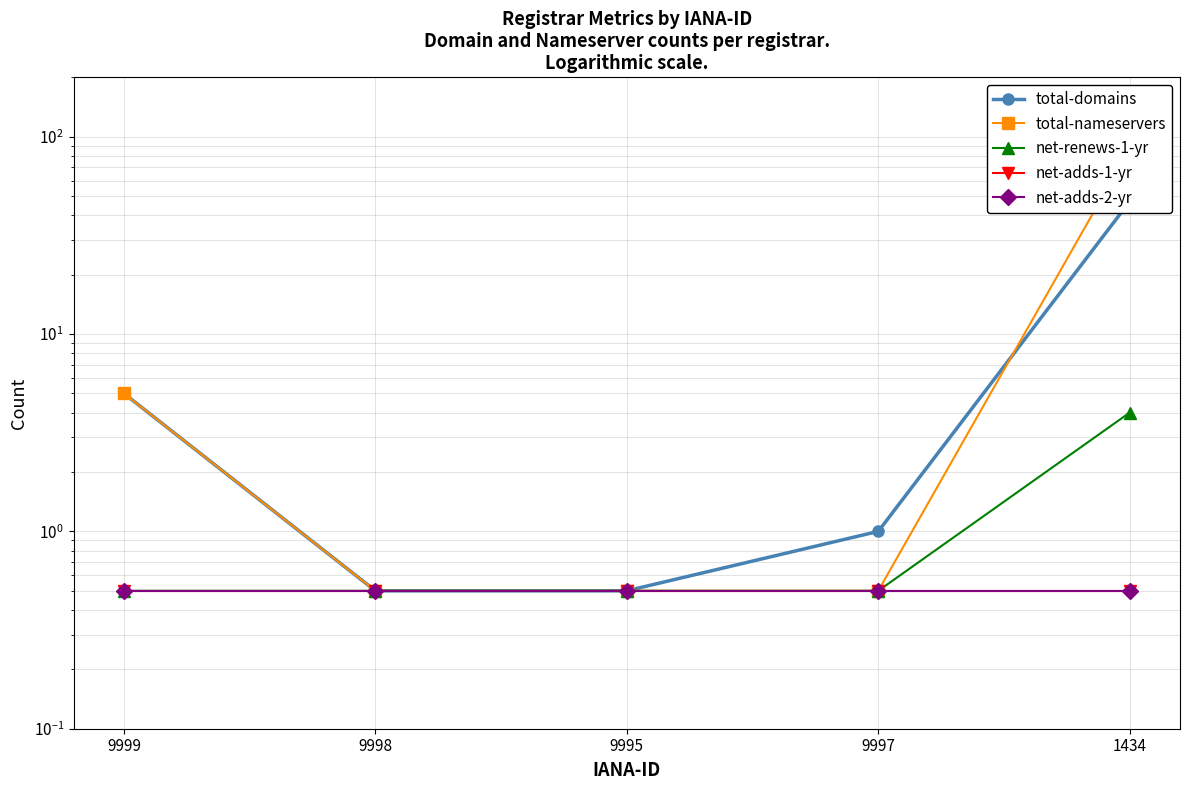

At how many categories does at least one series exceed 37?

1